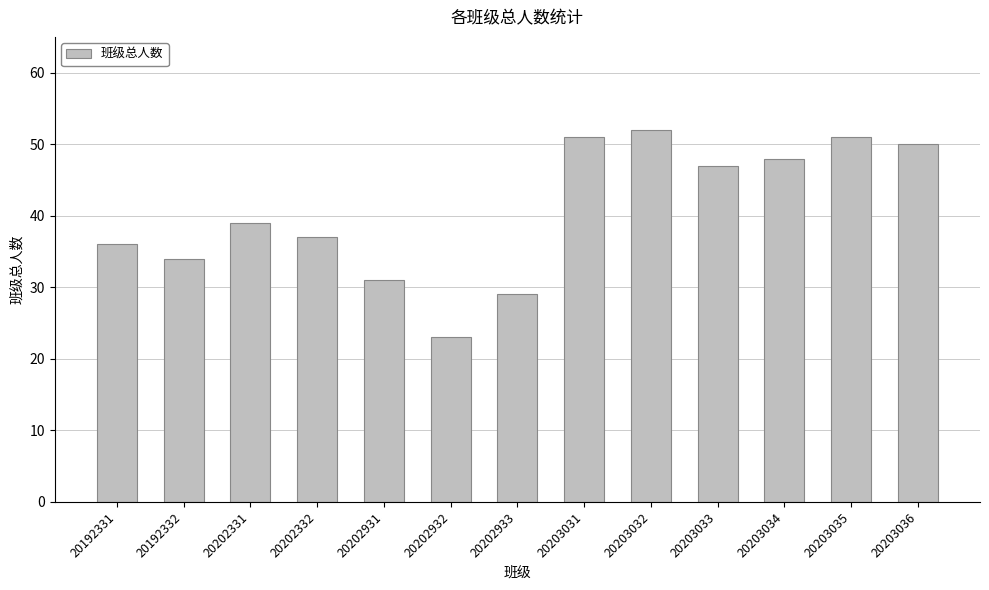

What is the difference between the maximum and second lowest values?

23